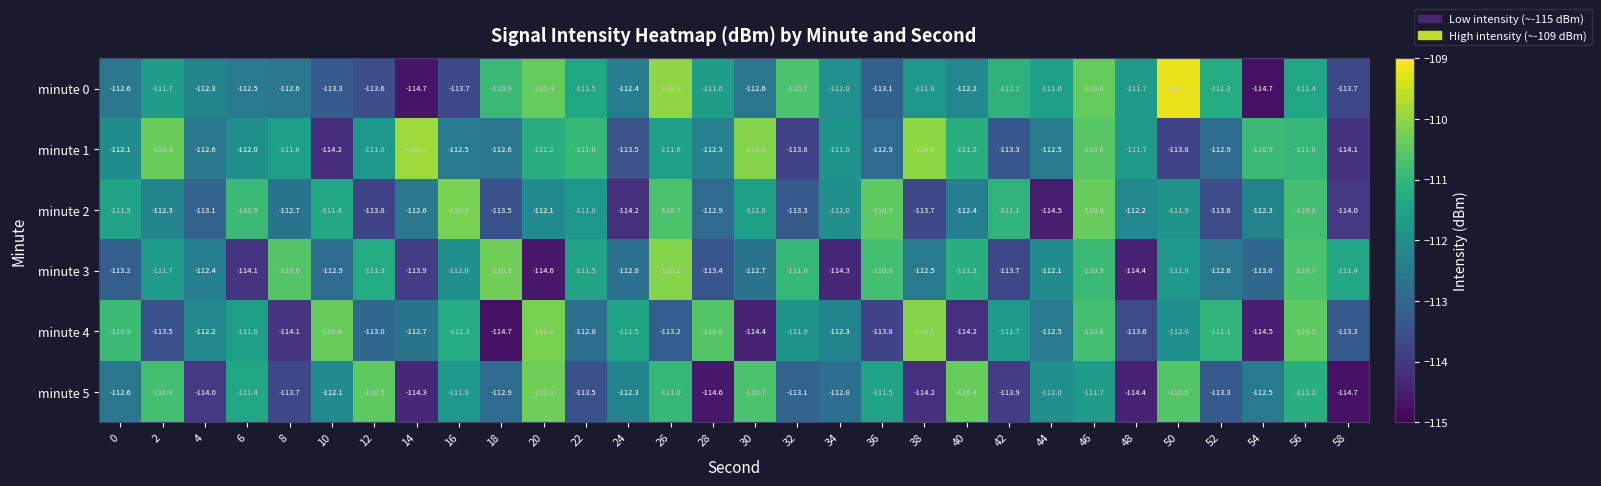

The minute 0 series shows -114.7 at 14. True or false?

True